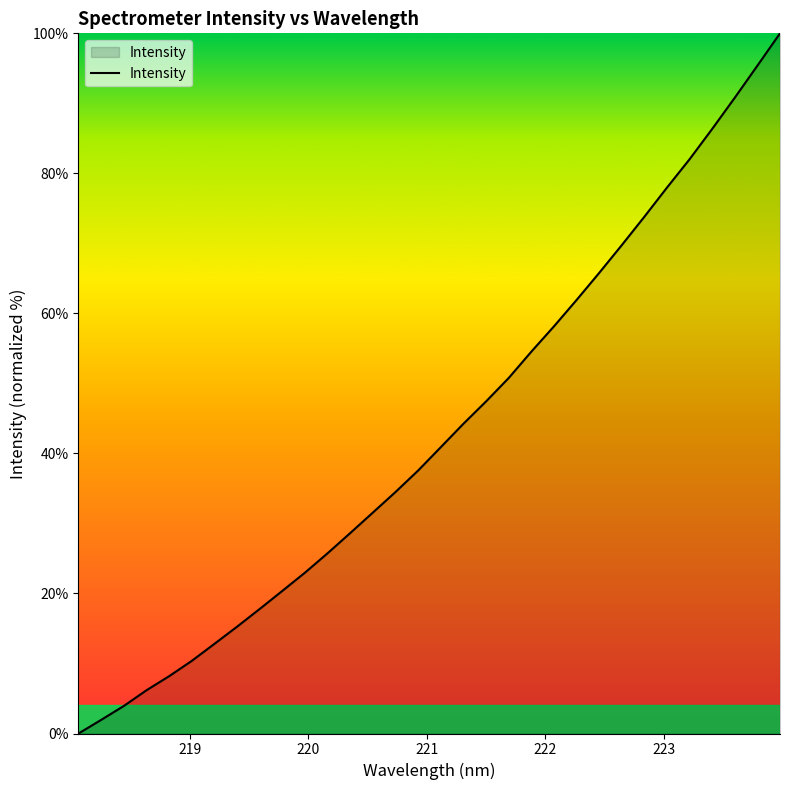

What is the maximum value shown in the chart?

100.0